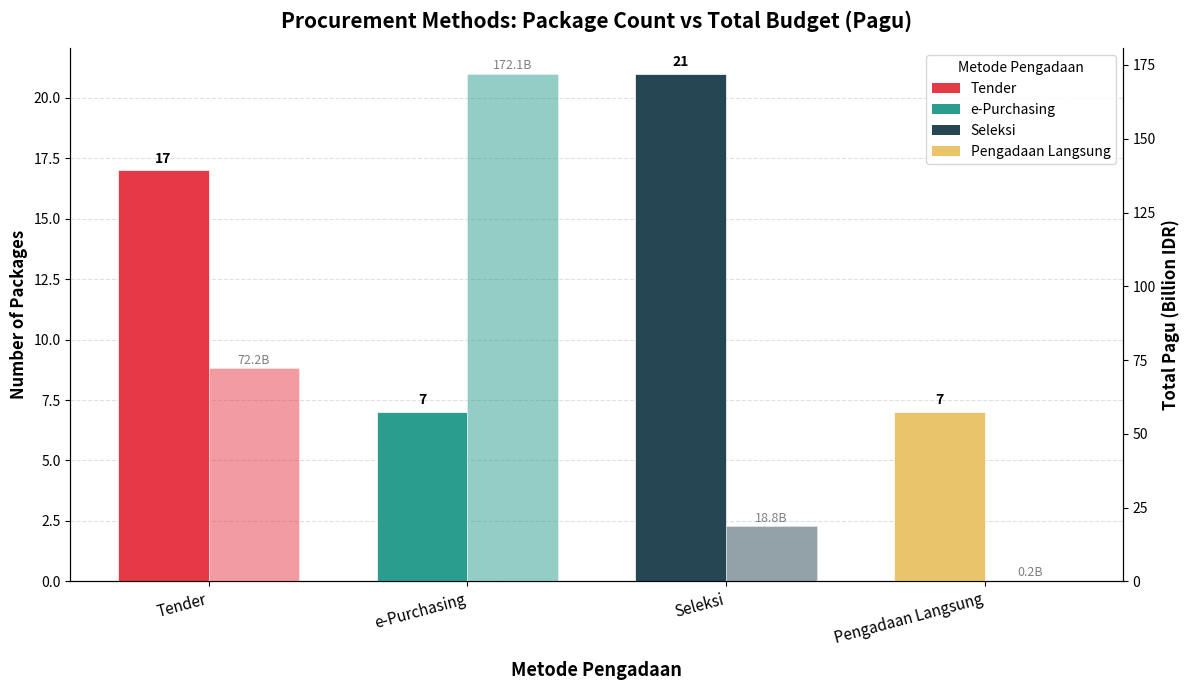

The Number of Packages series shows 8.8 at Tender. True or false?

False